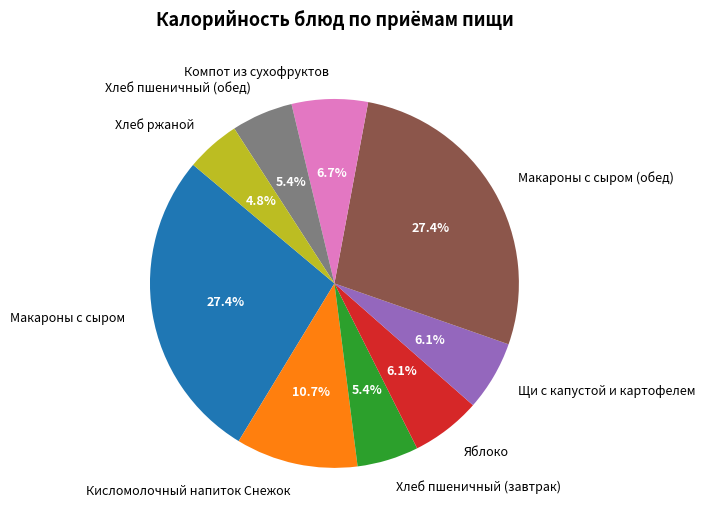

How many segments does this pie chart have?

9